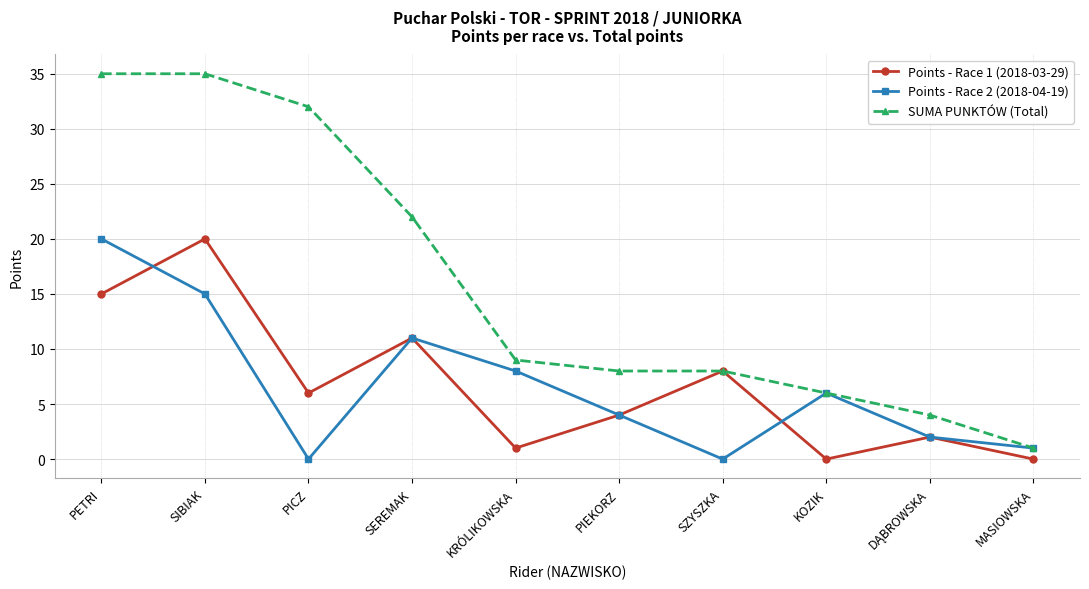

True or false: Points - Race 1 (2018-03-29) has a value of 0 at KOZIK.

True